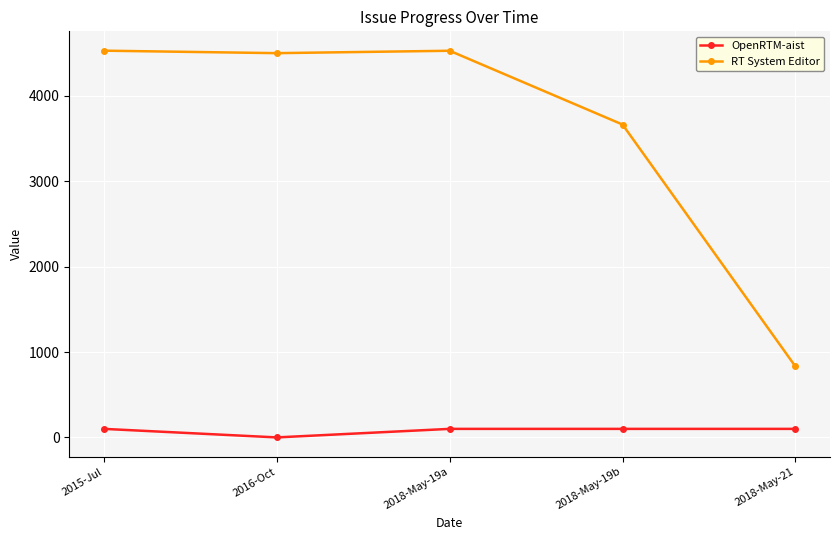

Rank the series at 2016-Oct from lowest to highest value.

OpenRTM-aist, RT System Editor